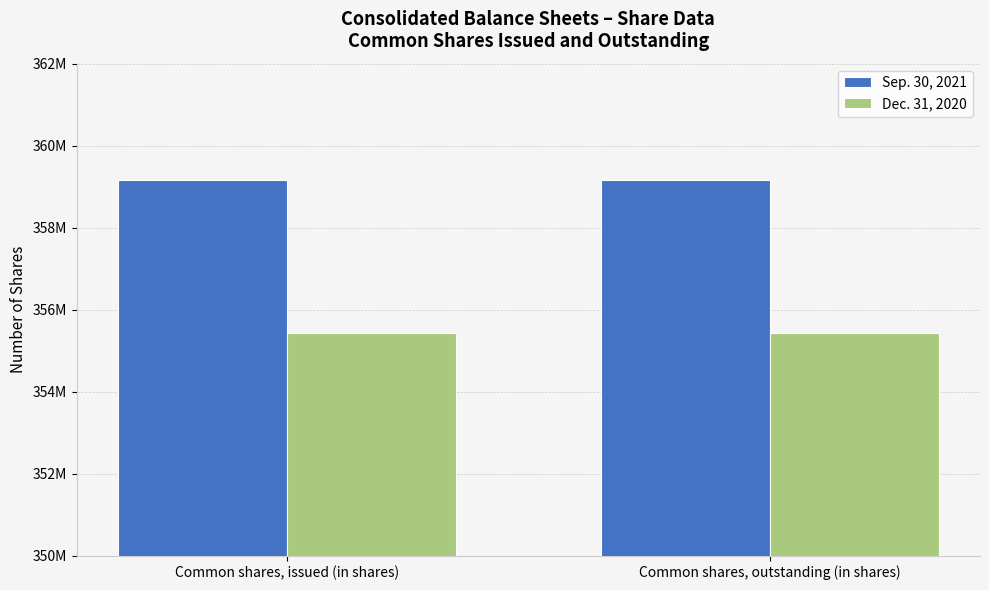

What is the total value across all series at Common shares, outstanding (in shares)?

714576982